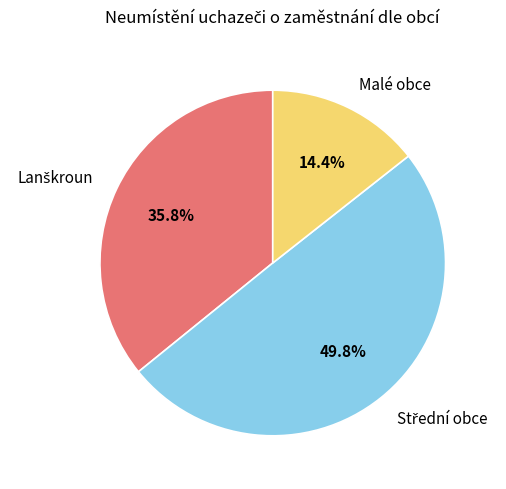

What is the smallest slice in the pie chart?

Malé obce